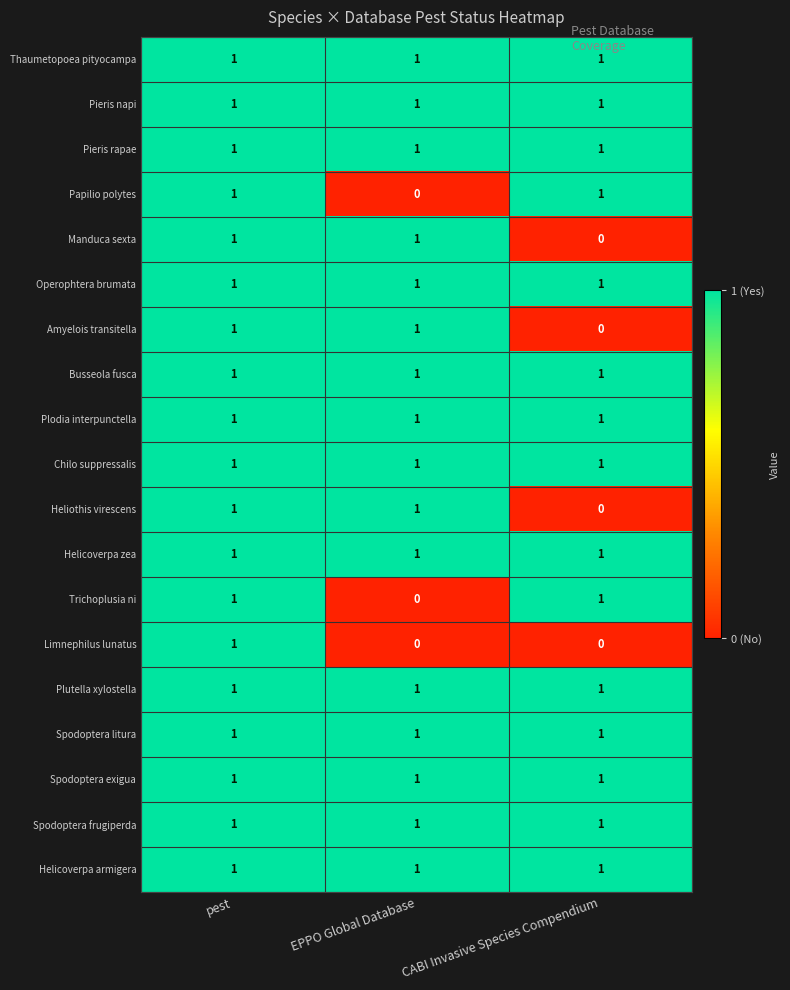

At how many categories does at least one series exceed 0?

3